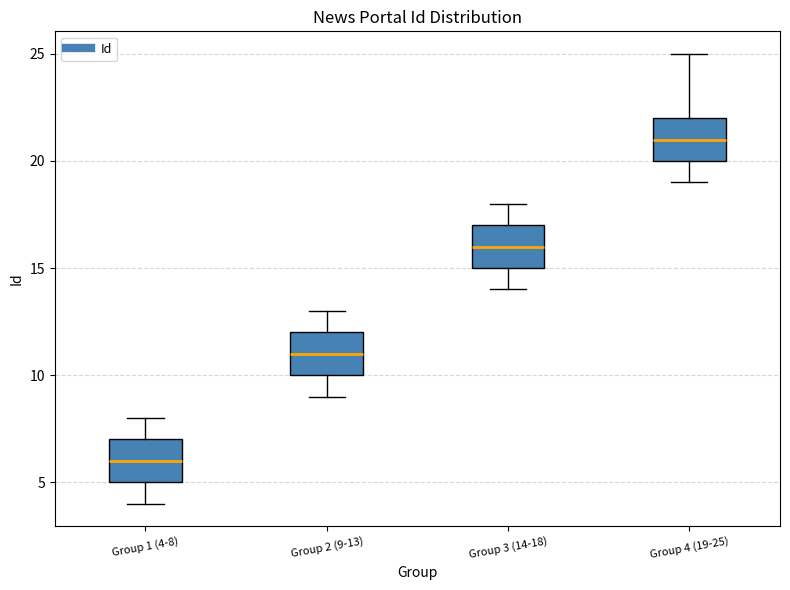

Reading left to right, read every box against the y-axis: the position of its median line, the range the box covers, and the ends of its whiskers. The values are not printed on the chart, so give them approximately, as read against the axis.

Group 1 (4-8): median 6, box 5 to 7, whiskers 4 to 8
Group 2 (9-13): median 11, box 10 to 12, whiskers 9 to 13
Group 3 (14-18): median 16, box 15 to 17, whiskers 14 to 18
Group 4 (19-25): median 21, box 20 to 22, whiskers 19 to 25